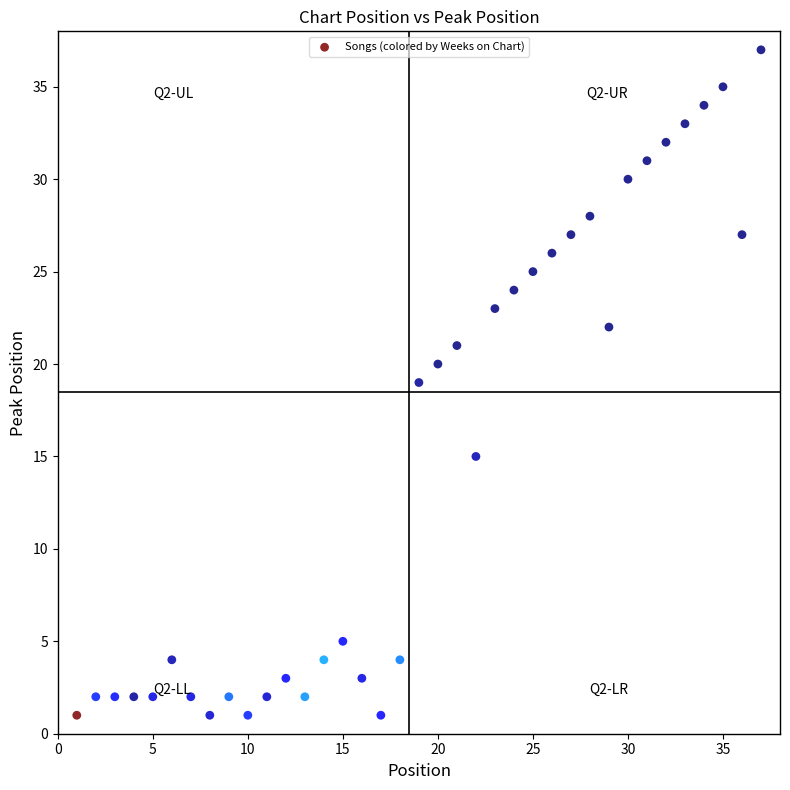

What is the range of X values (max minus min)?

36